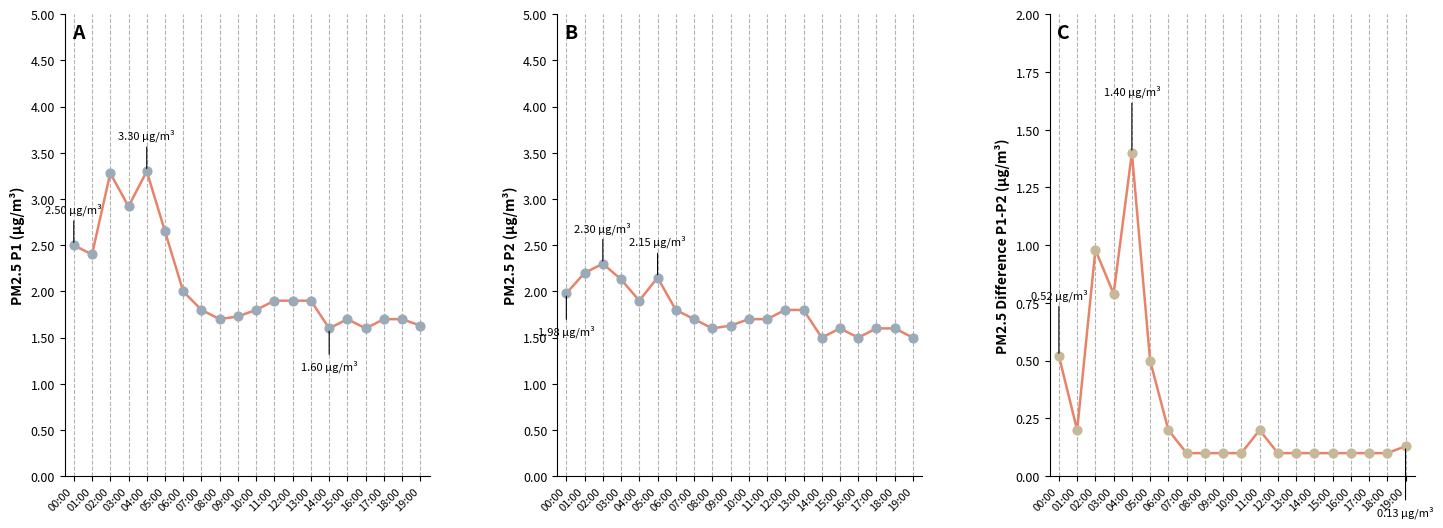

Which series reaches the maximum Y coordinate?

P1